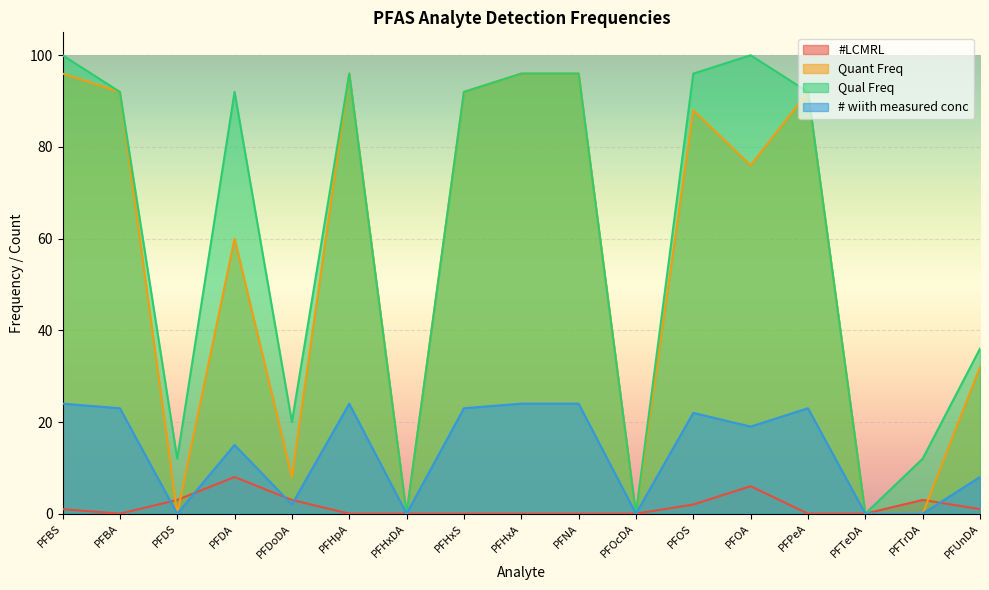

What are all the series names shown in the legend?

#LCMRL, Quant Freq, Qual Freq, # wiith measured conc